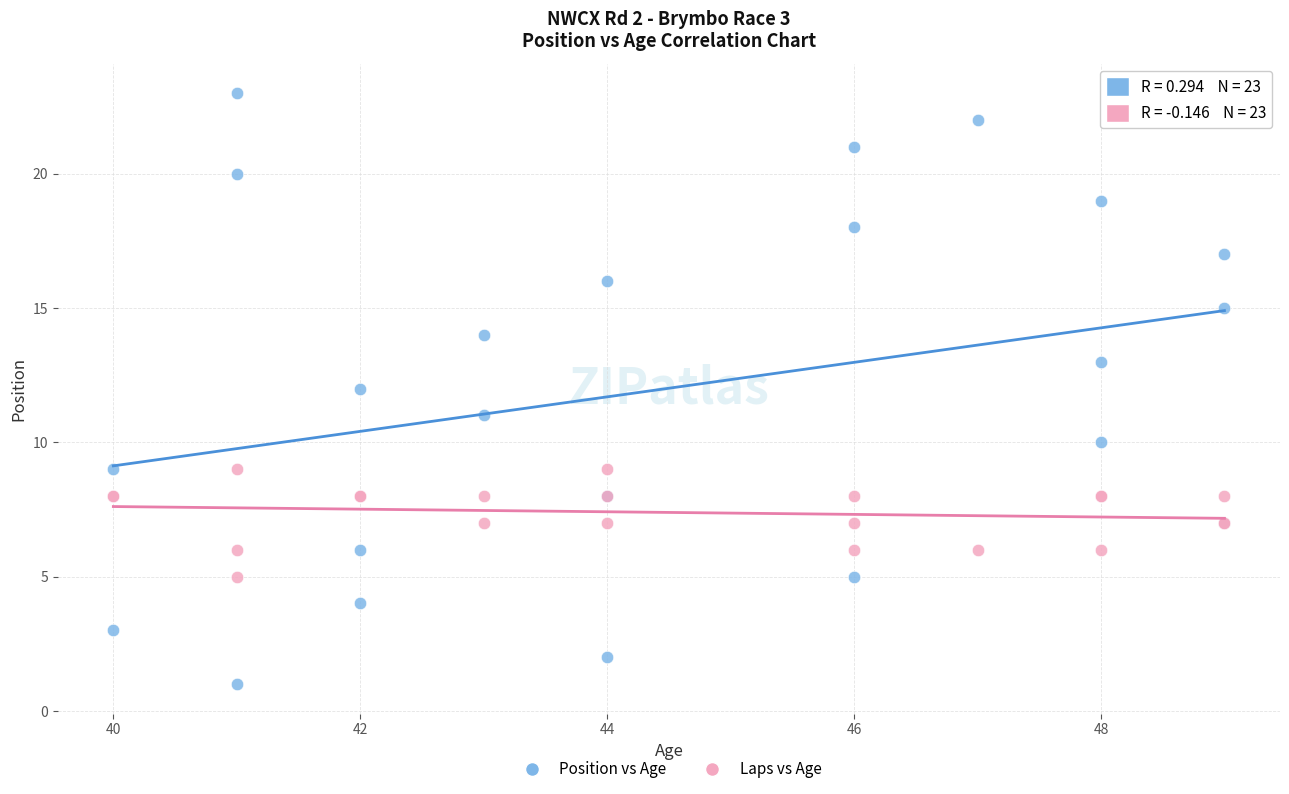

What are all the series names shown in the legend?

Position vs Age, Laps vs Age